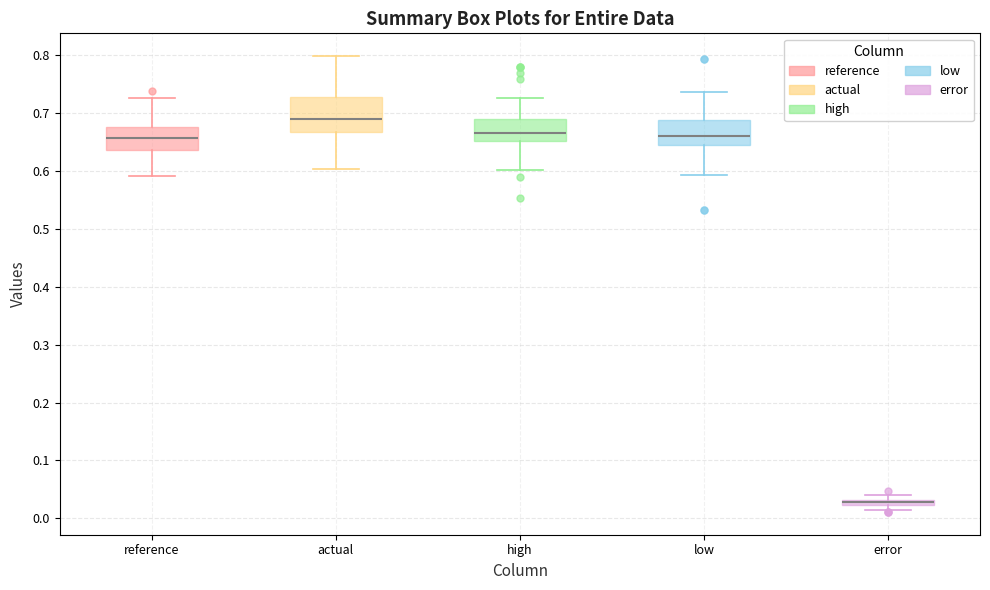

Where is the lower edge of the box for reference on the y-axis? The values are not printed on the chart, so give them approximately, as read against the axis.

0.64